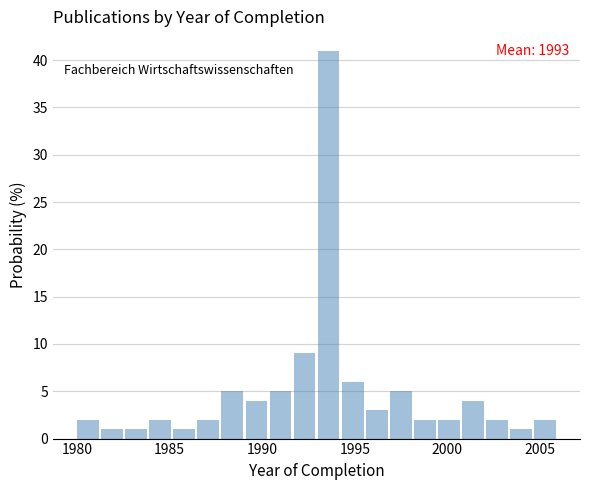

Read against the x-axis, roughly where is the centre of the tallest bar?

1993.5